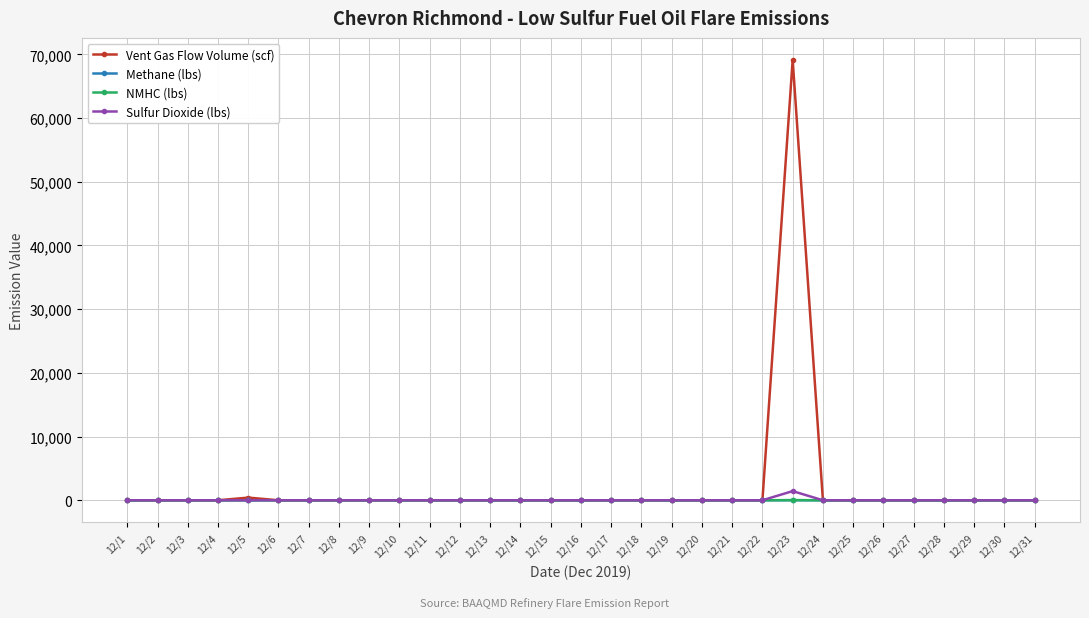

The value of Sulfur Dioxide (lbs) at 12/8 is 0.0. True or false?

True